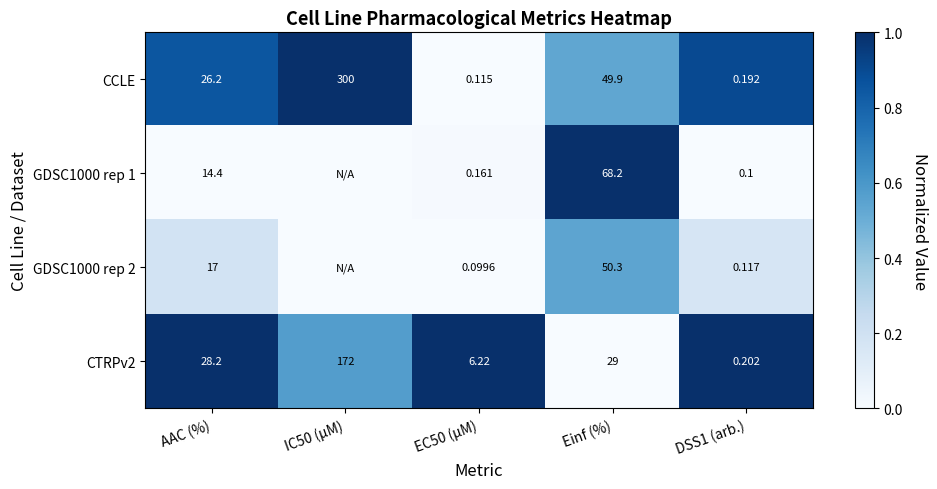

At which label does CCLE reach its peak?

IC50 (µM)